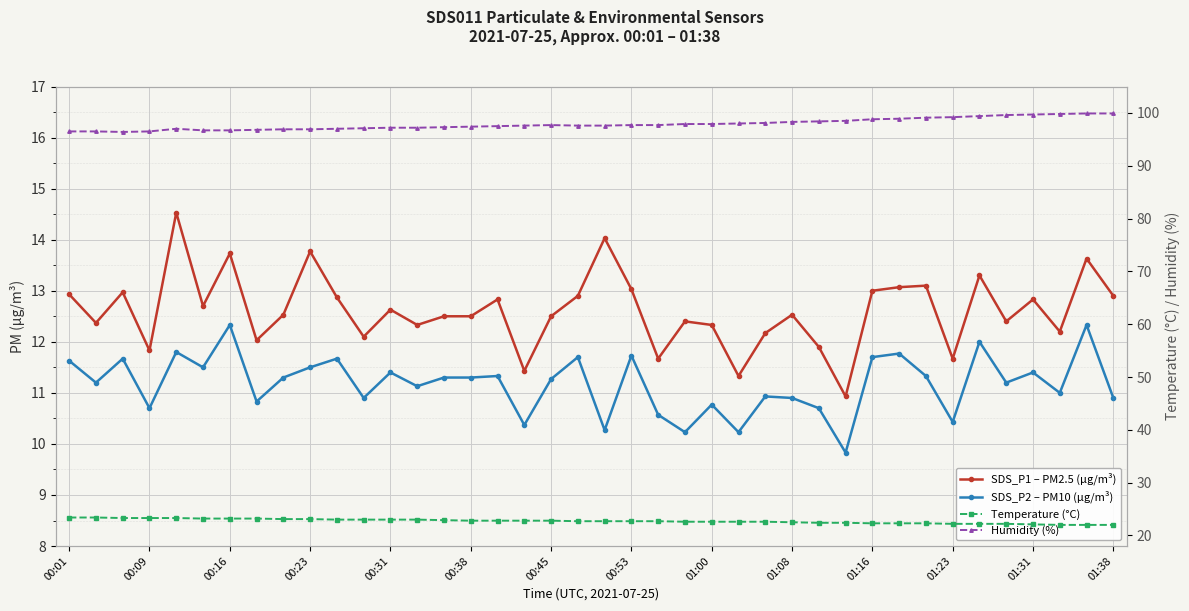

The Humidity (%) series shows 98.0 at 25. True or false?

True